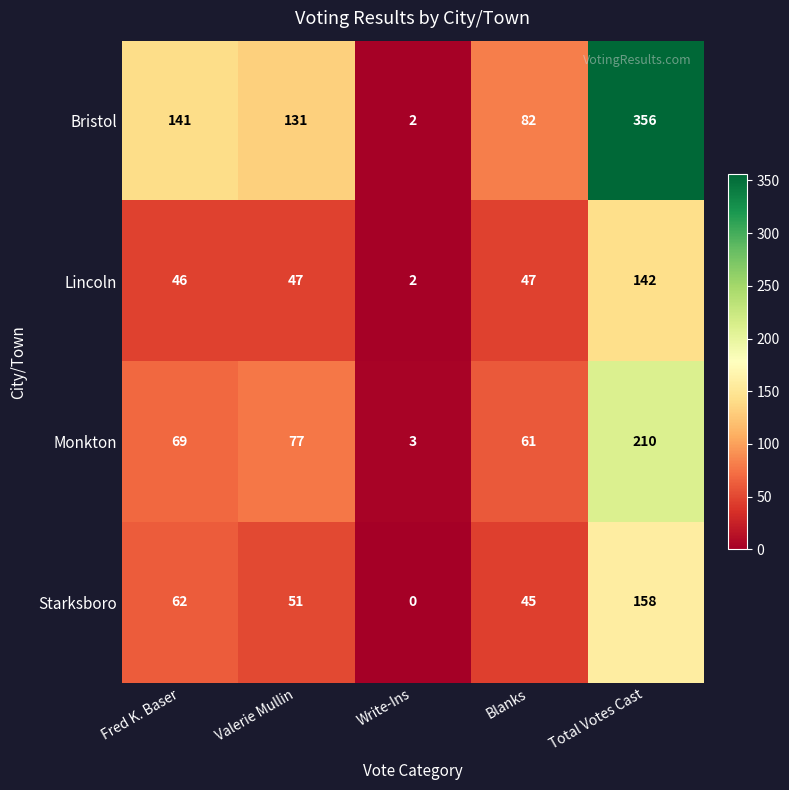

Between Fred K. Baser and Total Votes Cast, which series saw the biggest shift?

Bristol